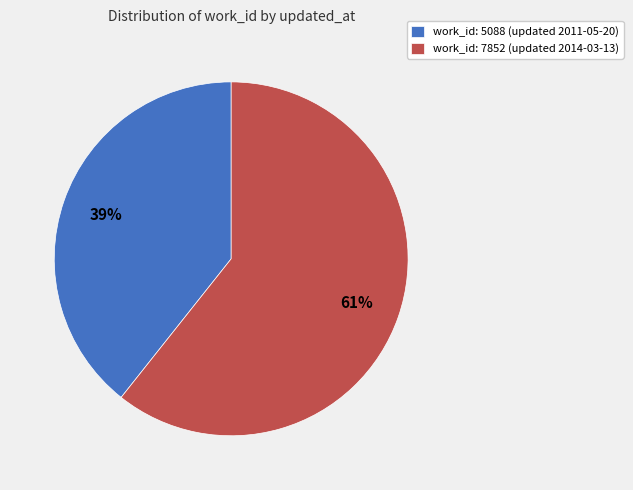

How many segments does this pie chart have?

2